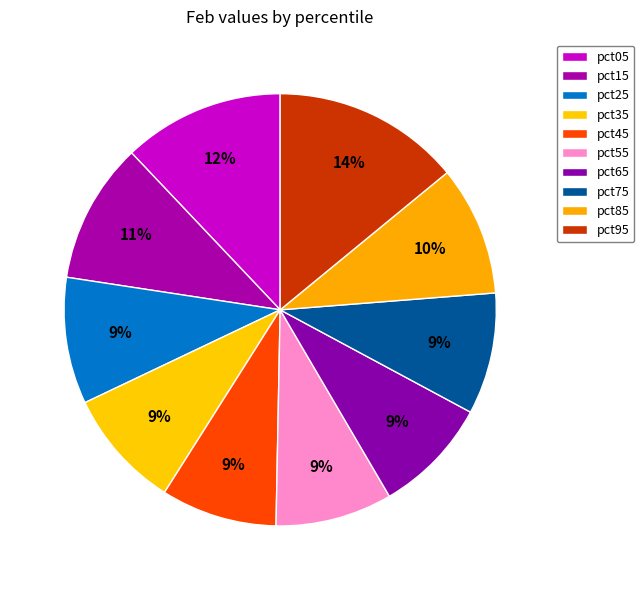

Count the number of slices in the pie.

10